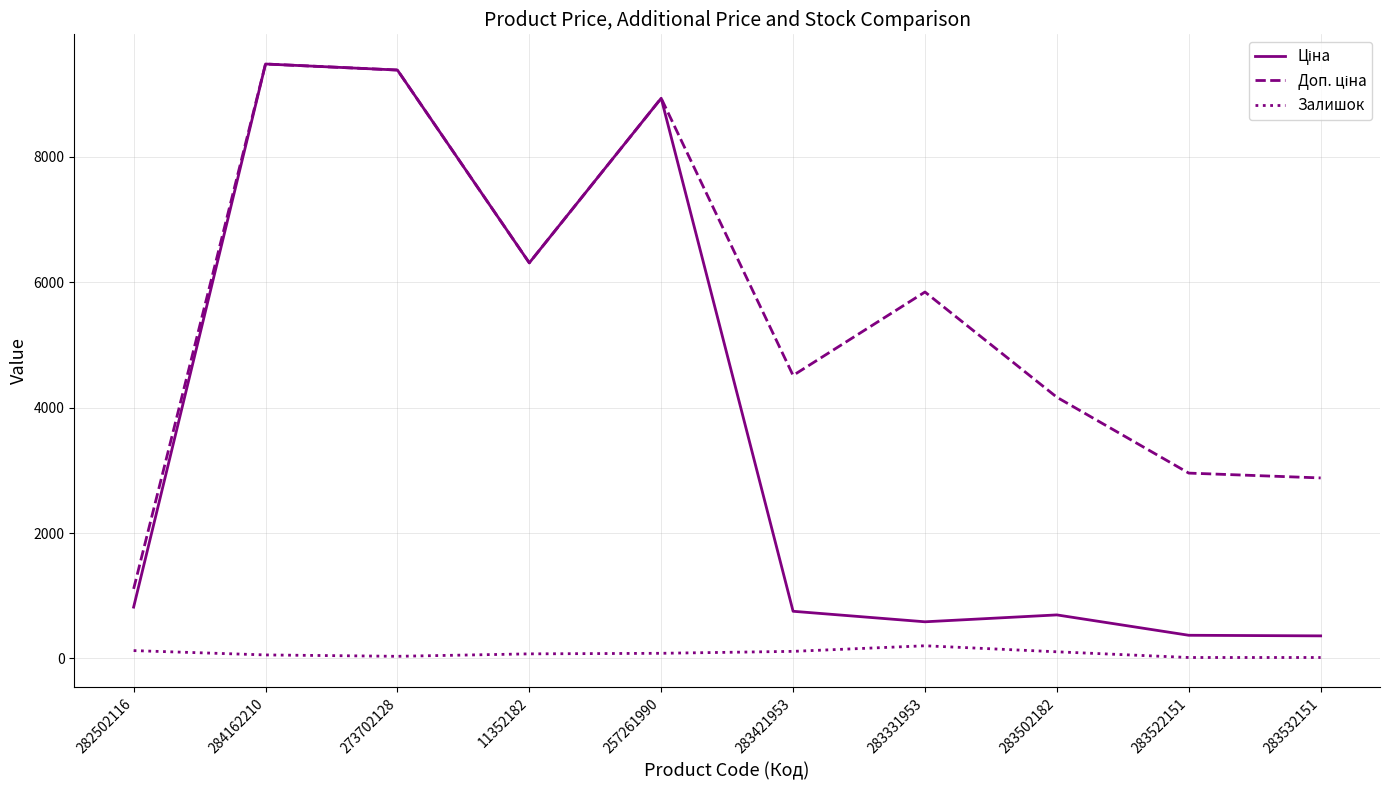

What is the maximum value shown in the chart?

9480.1